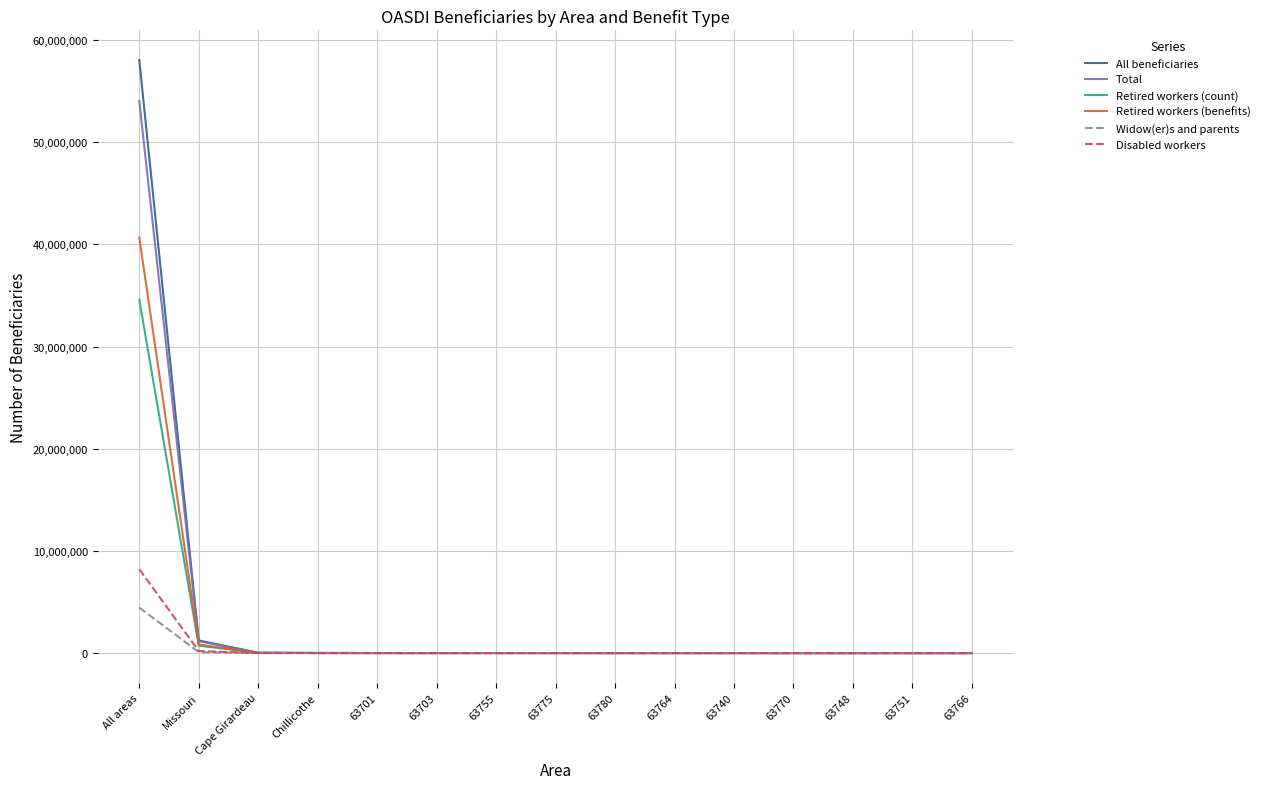

List the series in order of their peak value, highest first.

All beneficiaries, Total, Retired workers (benefits), Retired workers (count), Disabled workers, Widow(er)s and parents